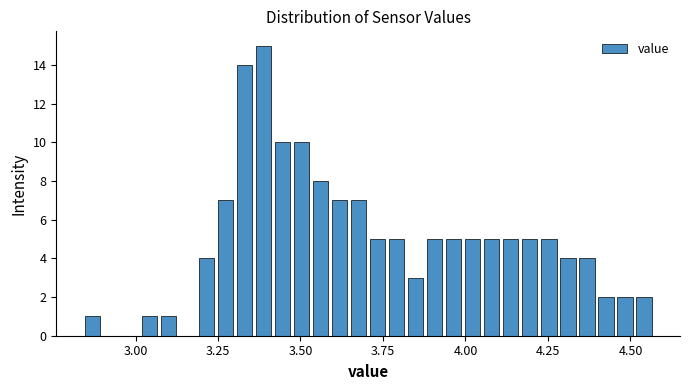

Read against the x-axis, roughly where is the centre of the tallest bar?

3.40